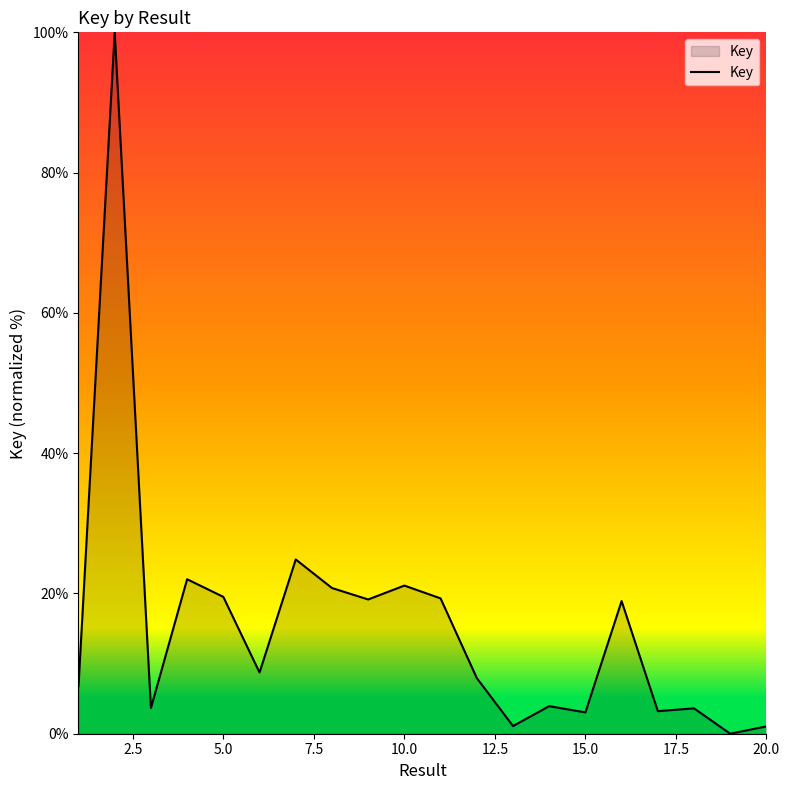

What is the greatest value displayed?

100.0